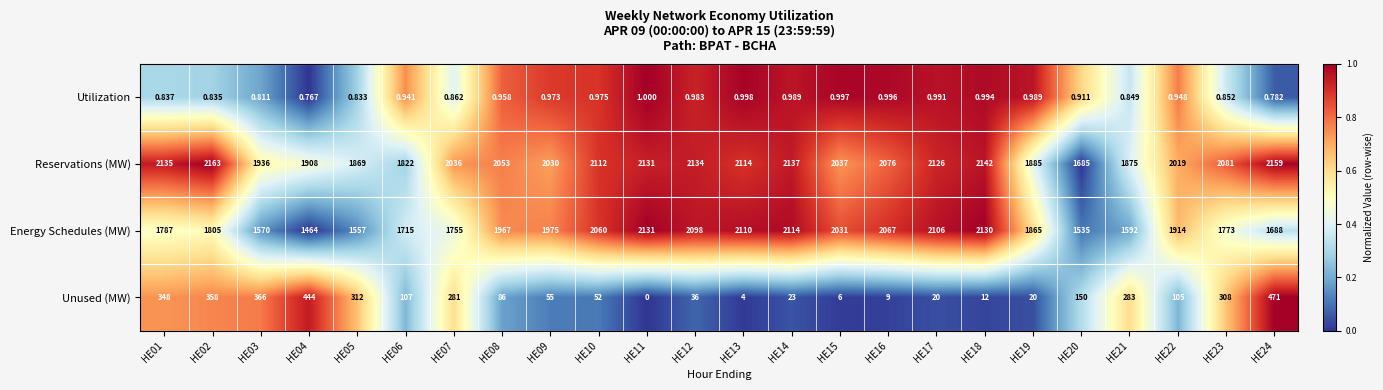

How many categories are shown in the chart?

24